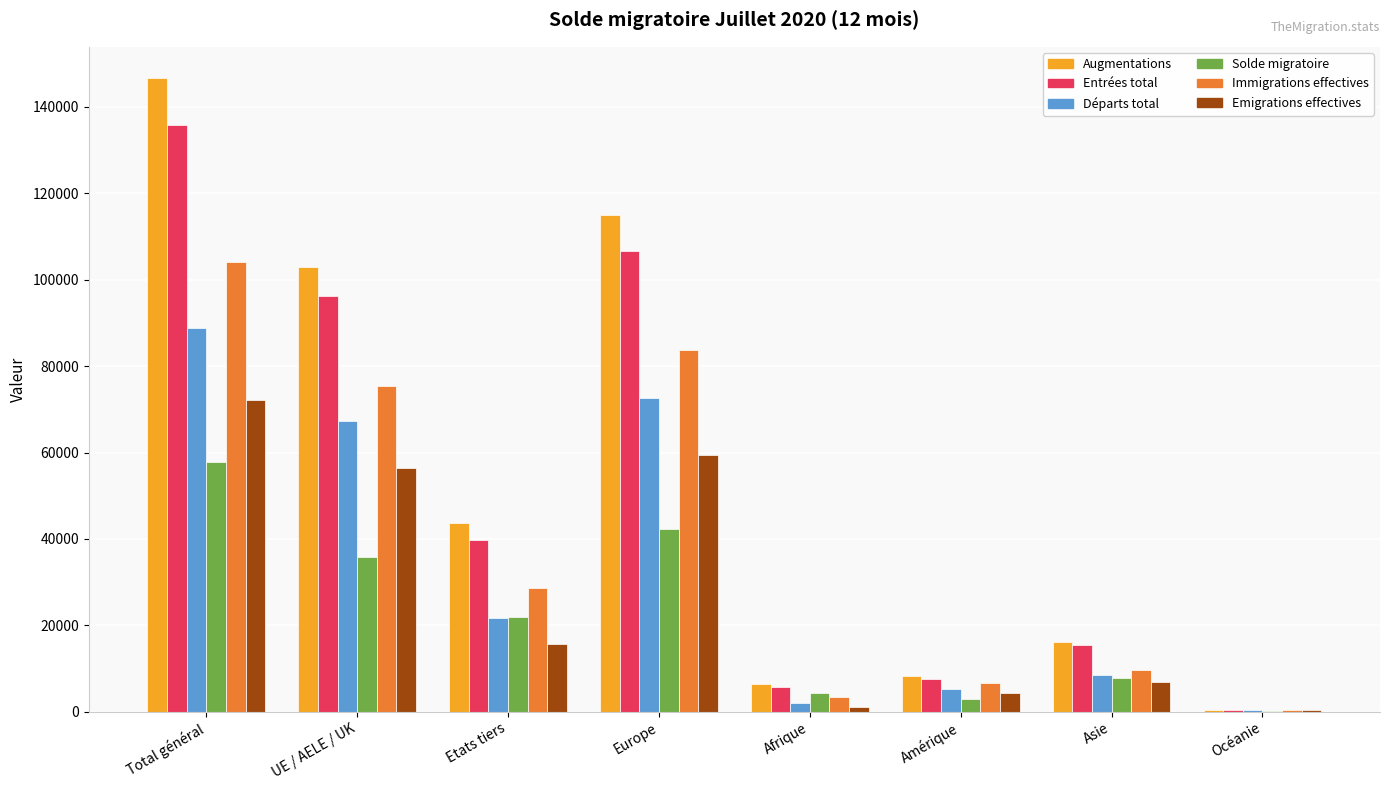

What is the maximum value shown in the chart?

146585